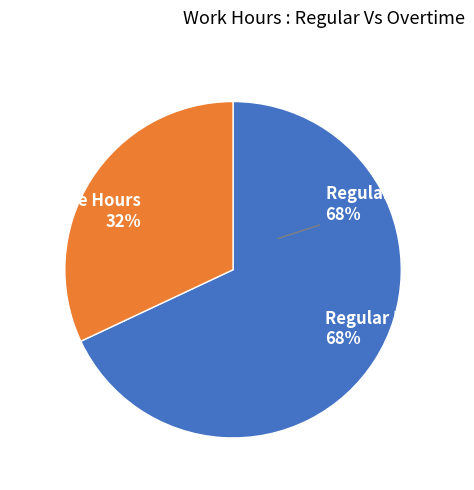

Is Day 15 the majority of the pie?

No